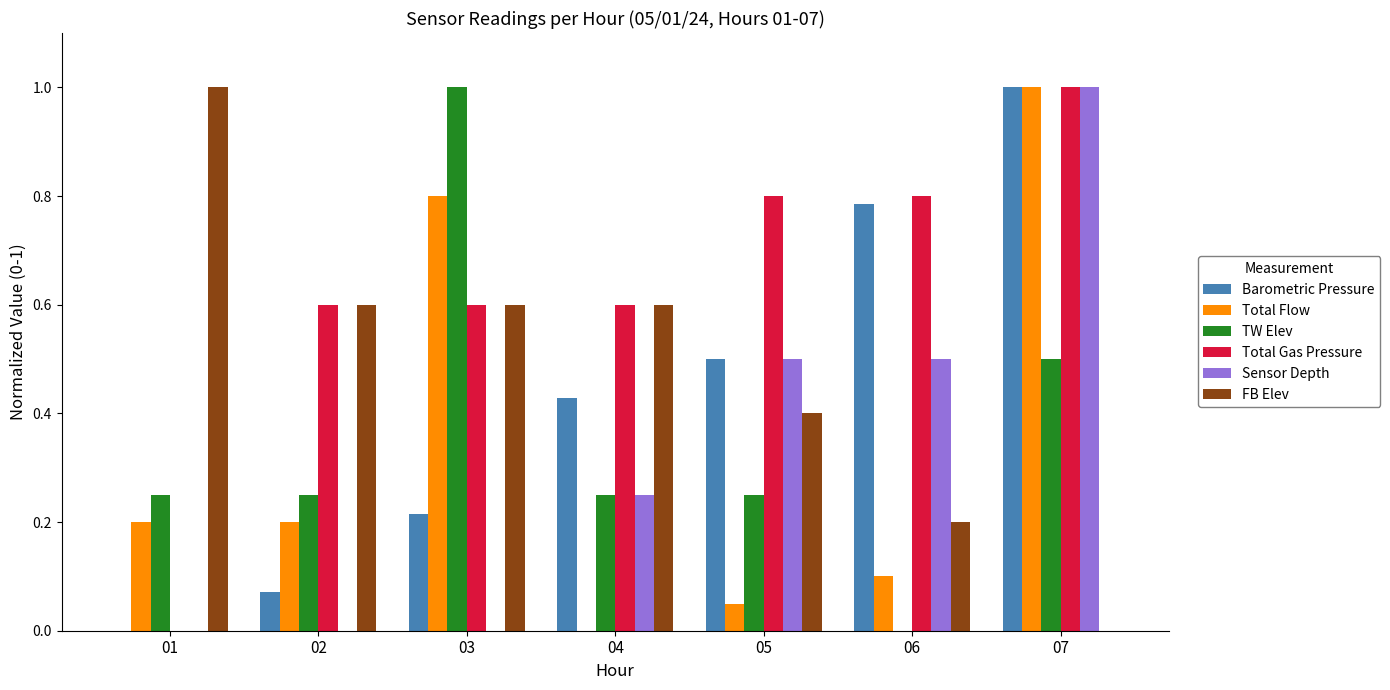

What are all the series names shown in the legend?

Barometric Pressure, Total Flow, TW Elev, Total Gas Pressure, Sensor Depth, FB Elev